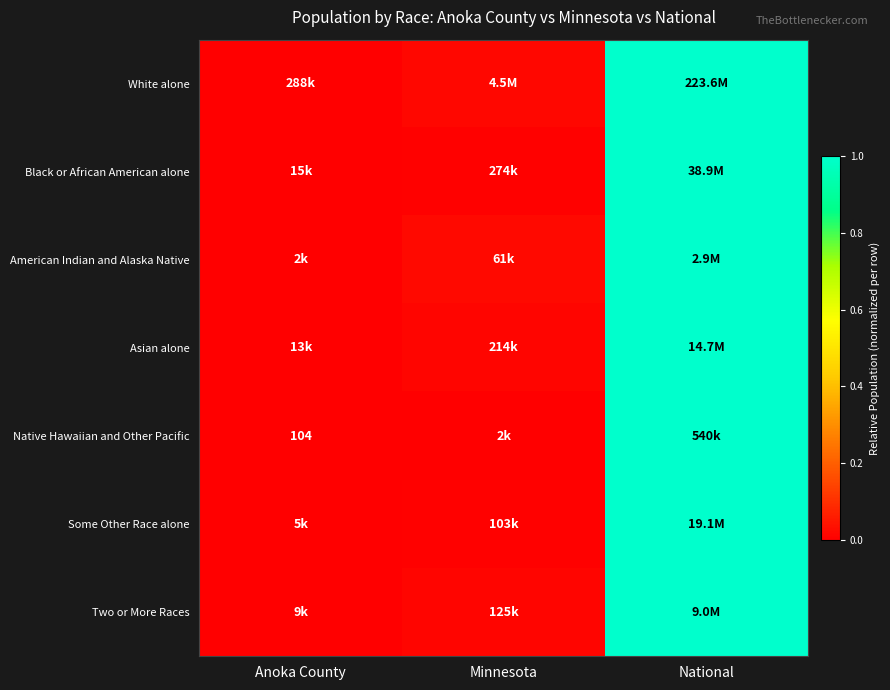

Count the number of data series in this chart.

7